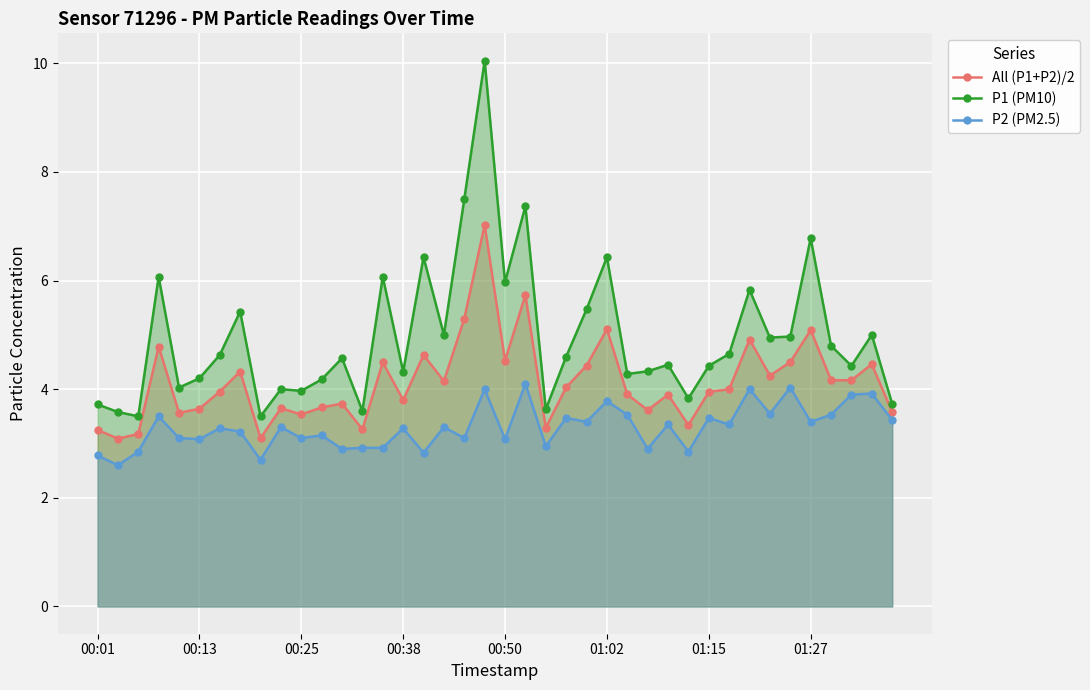

What is the difference between the highest and lowest values at 00:38?

1.0